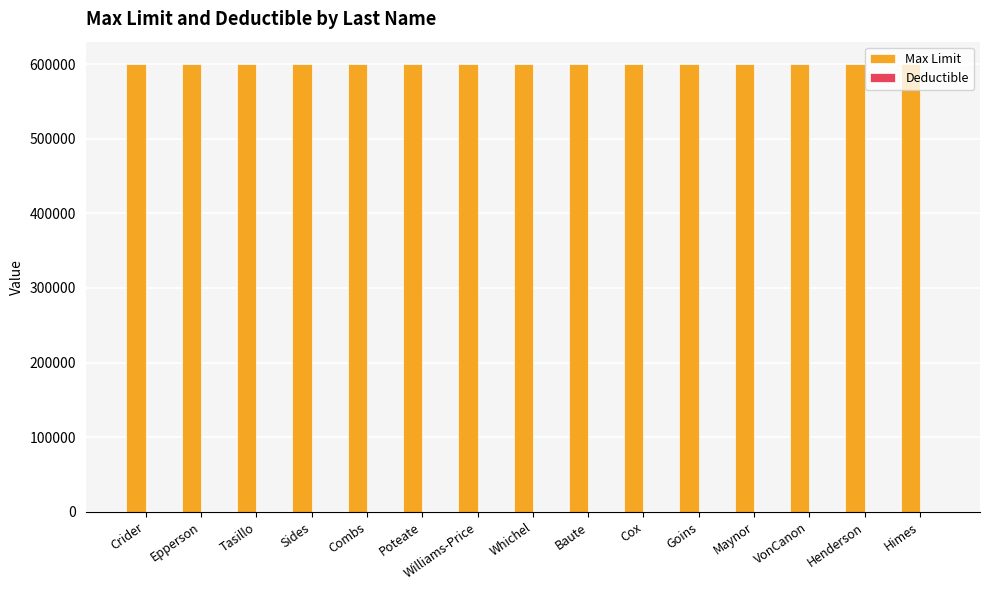

What is the highest value of the Max Limit series?

600000